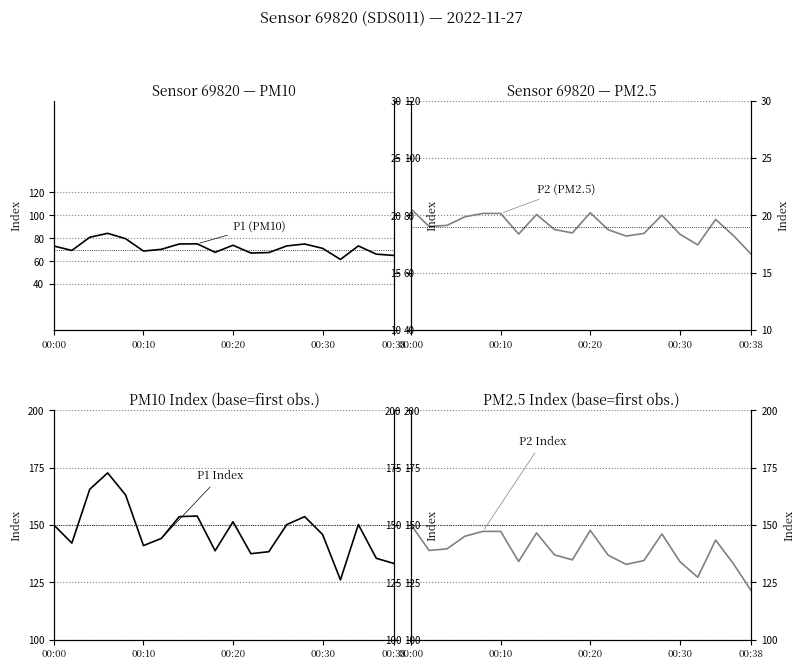

Which series changed the most between 00:20 and 12?

P1 Index